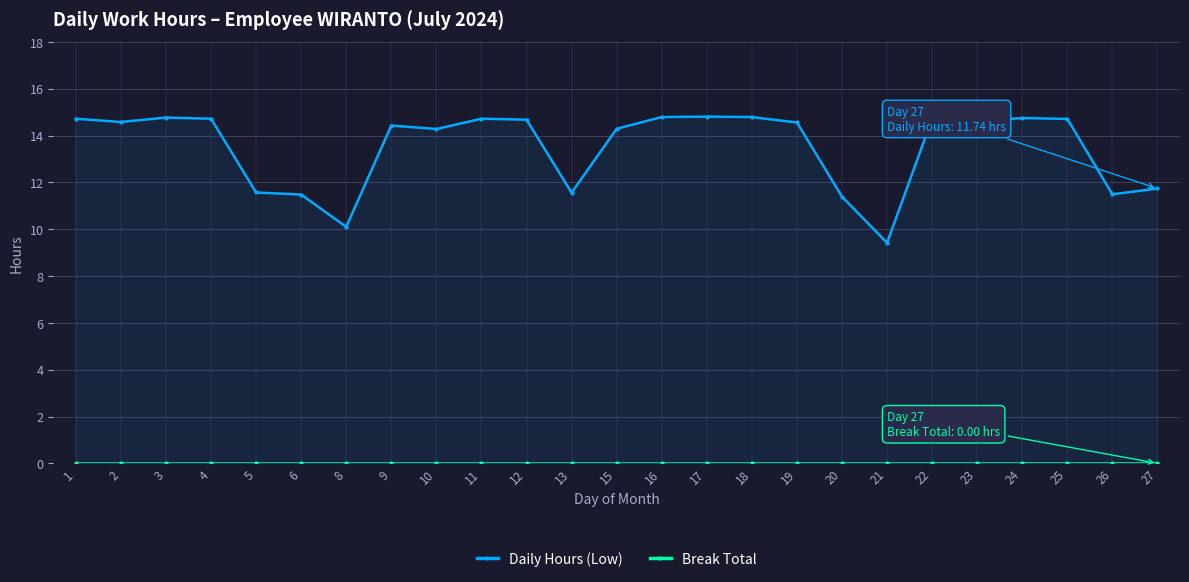

True or false: Daily Hours (Low) and Break Total cross at least once.

False